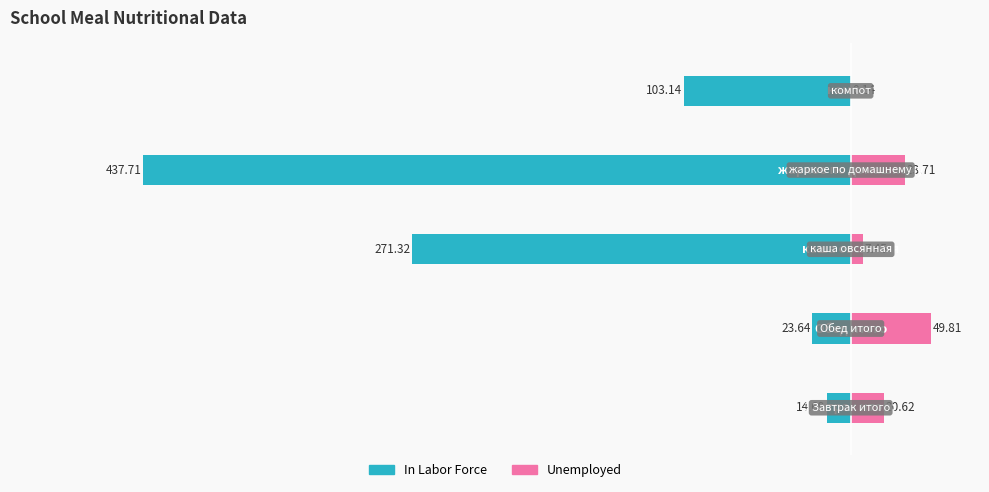

Count the number of data series in this chart.

2